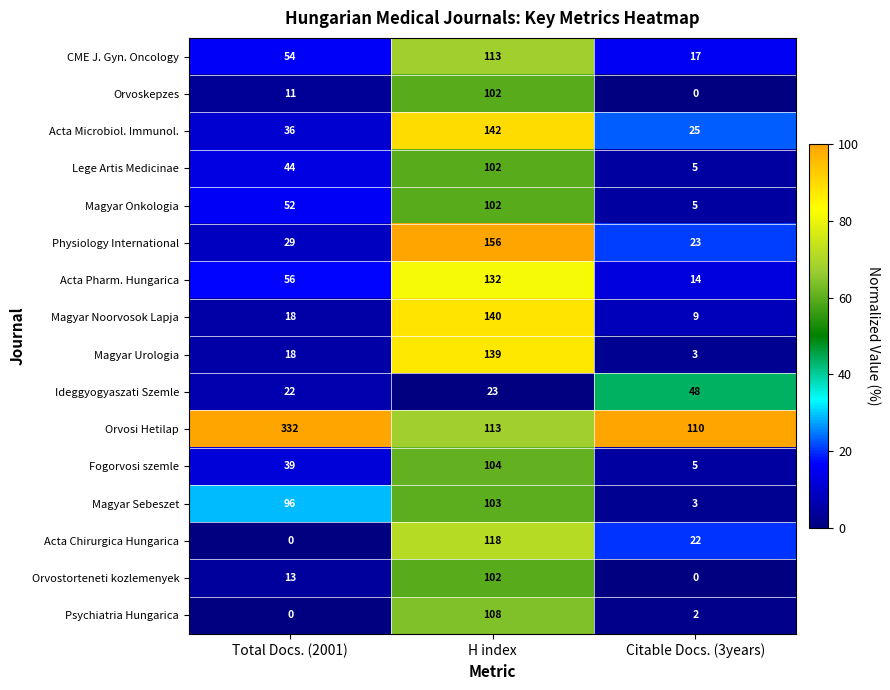

Rank the categories by Physiology International value from lowest to highest.

Citable Docs. (3years), Total Docs. (2001), H index